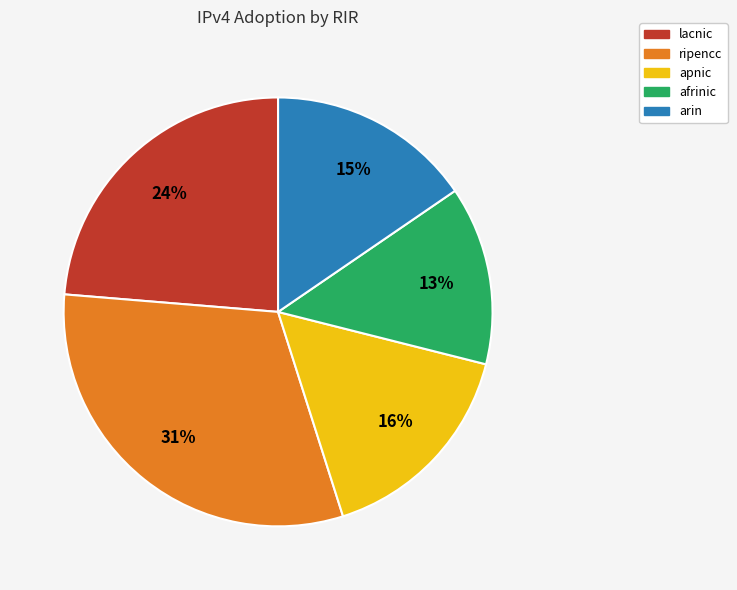

Does any single category account for the majority?

No